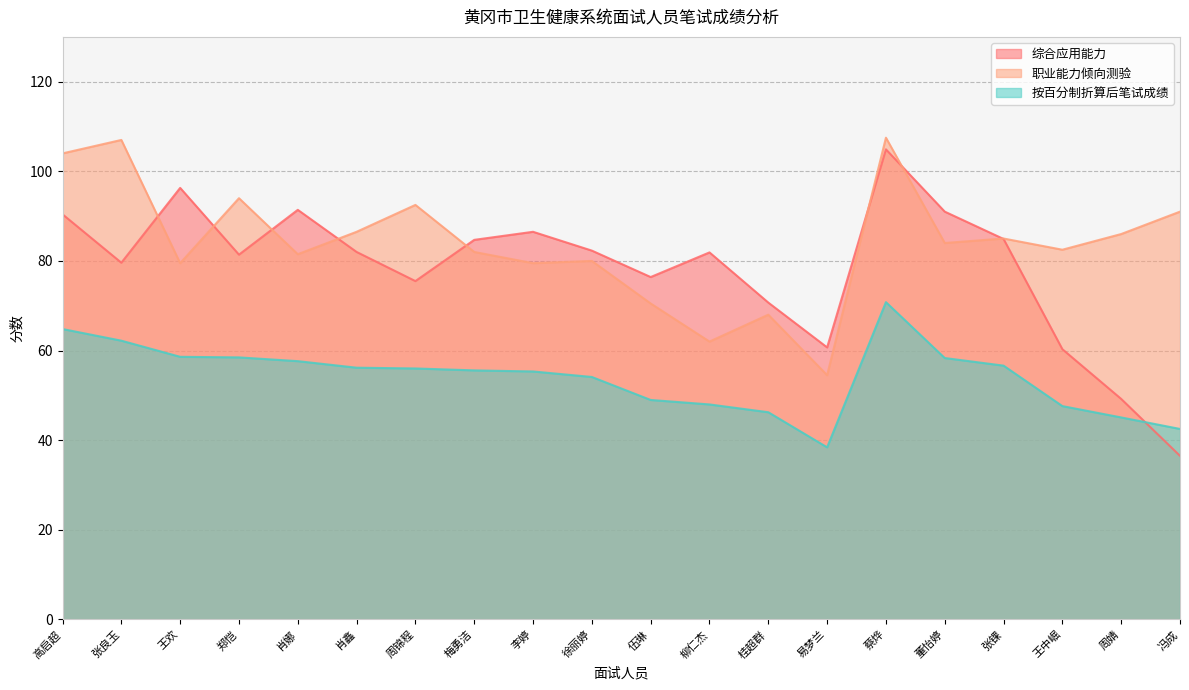

Where is the first local maximum for 综合应用能力?

王欢